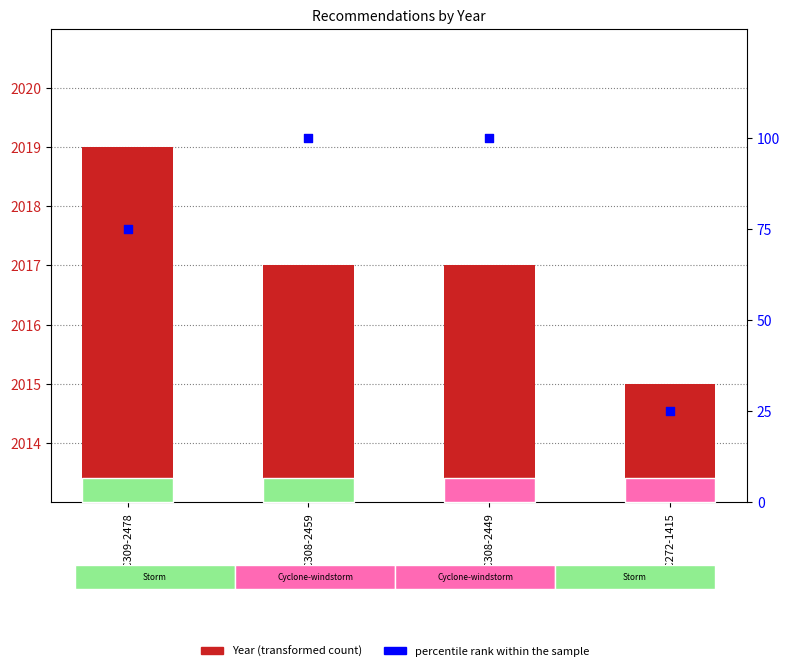

Which series reaches the maximum Y coordinate?

Year